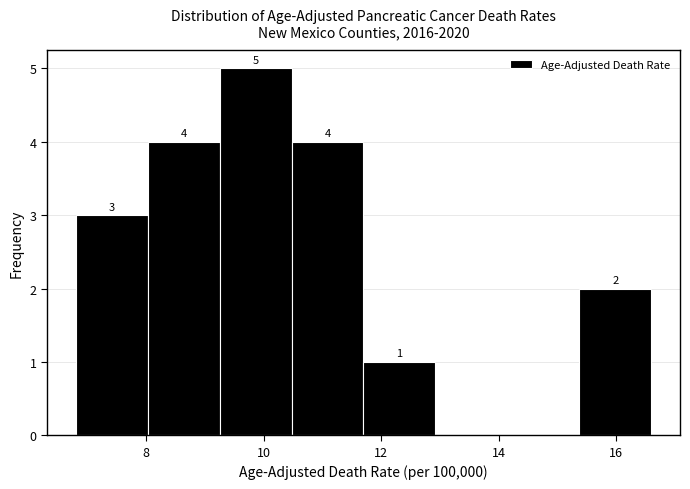

Which range on the x-axis has the tallest bar?

9.2 to 10.4